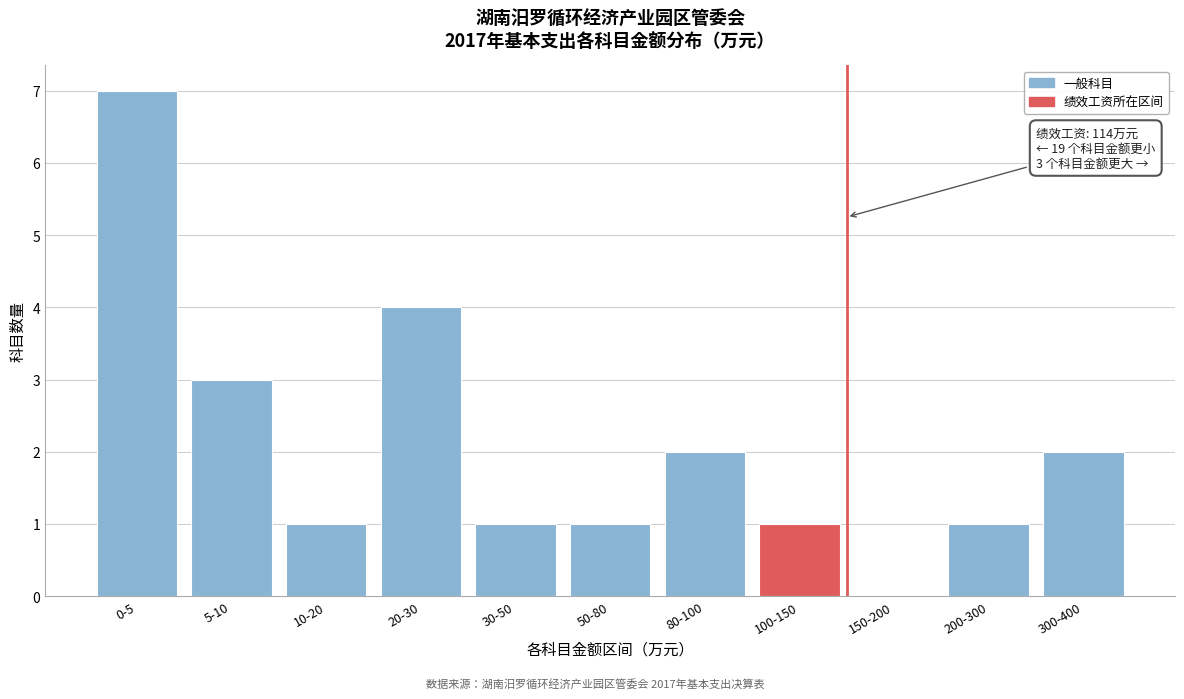

Reading left to right, transcribe all the data shown in this chart.

0-5=7	5-10=3	10-20=1	20-30=4	30-50=1	50-80=1	80-100=2	100-150=1	150-200=0	200-300=1	300-400=2